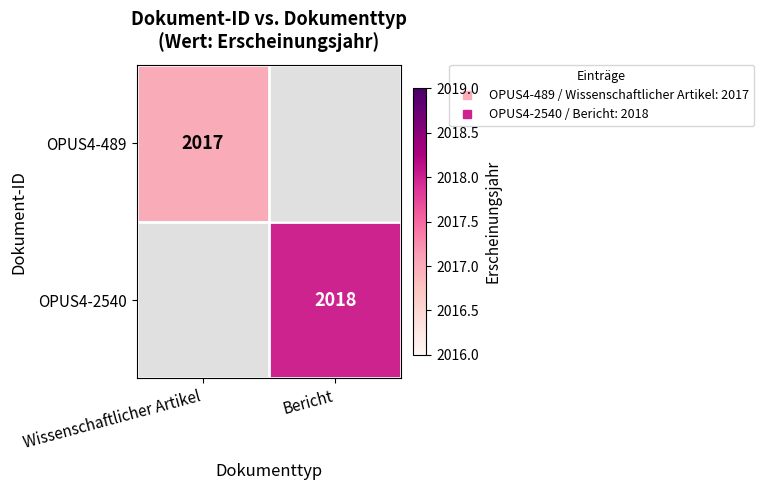

Which label corresponds to the smallest value in the chart?

Wissenschaftlicher Artikel